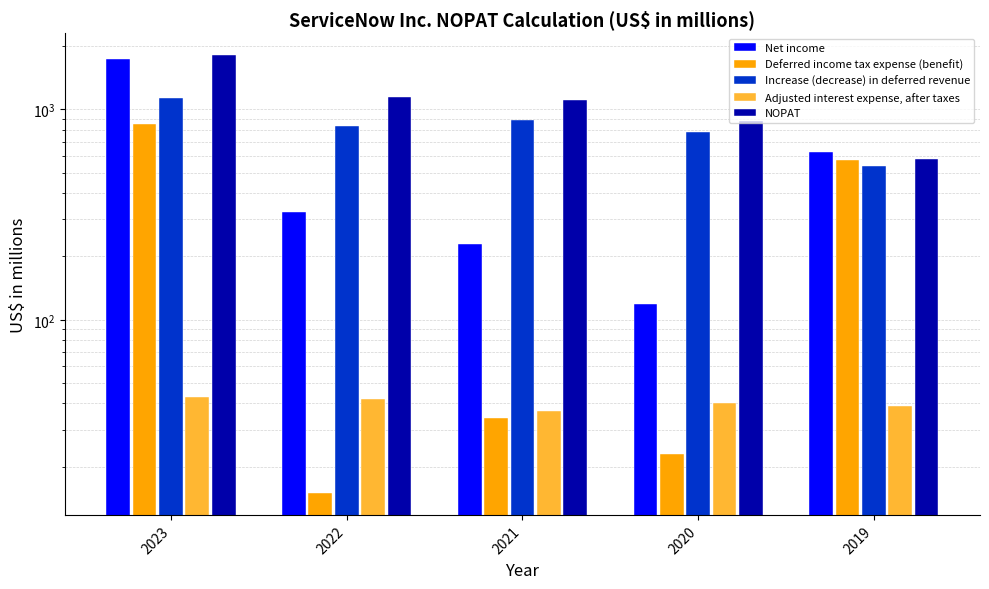

Reading right to left, transcribe all the data shown in this chart.

Net income: 2019=627	2020=119	2021=230	2022=325	2023=1731
Deferred income tax expense (benefit): 2019=576	2020=23	2021=34	2022=15	2023=857
Increase (decrease) in deferred revenue: 2019=536	2020=782	2021=891	2022=831	2023=1136
Adjusted interest expense, after taxes: 2019=39	2020=40	2021=37	2022=42	2023=43
NOPAT: 2019=582	2020=886	2021=1108	2022=1148	2023=1814